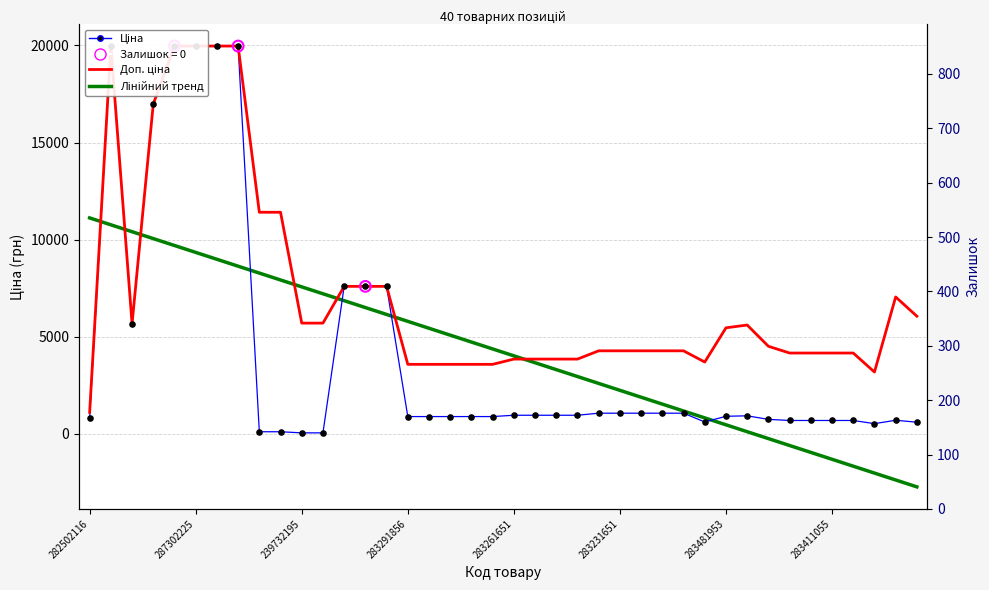

Which series contains the lowest Y value?

Лінійний тренд